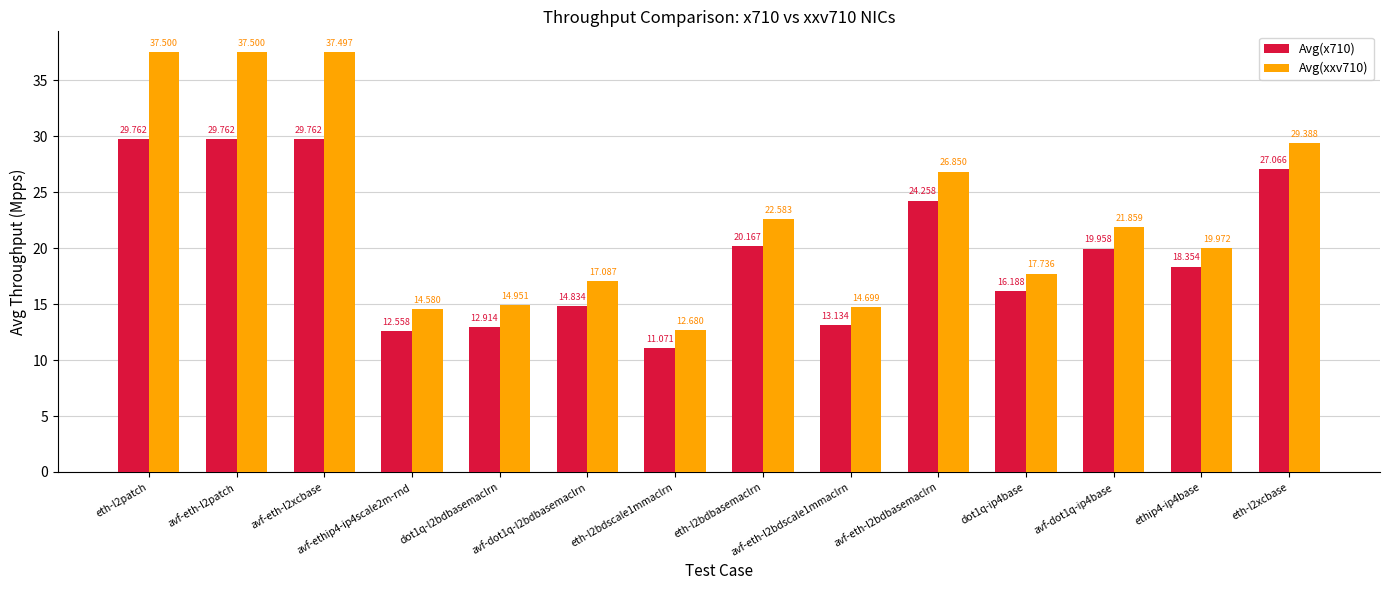

Reading left to right, list all the values displayed in this chart.

Avg(x710): 29.8	29.8	29.8	12.6	12.9	14.8	11.1	20.2	13.1	24.3	16.2	20.0	18.4	27.1
Avg(xxv710): 37.5	37.5	37.5	14.6	15.0	17.1	12.7	22.6	14.7	26.9	17.7	21.9	20.0	29.4